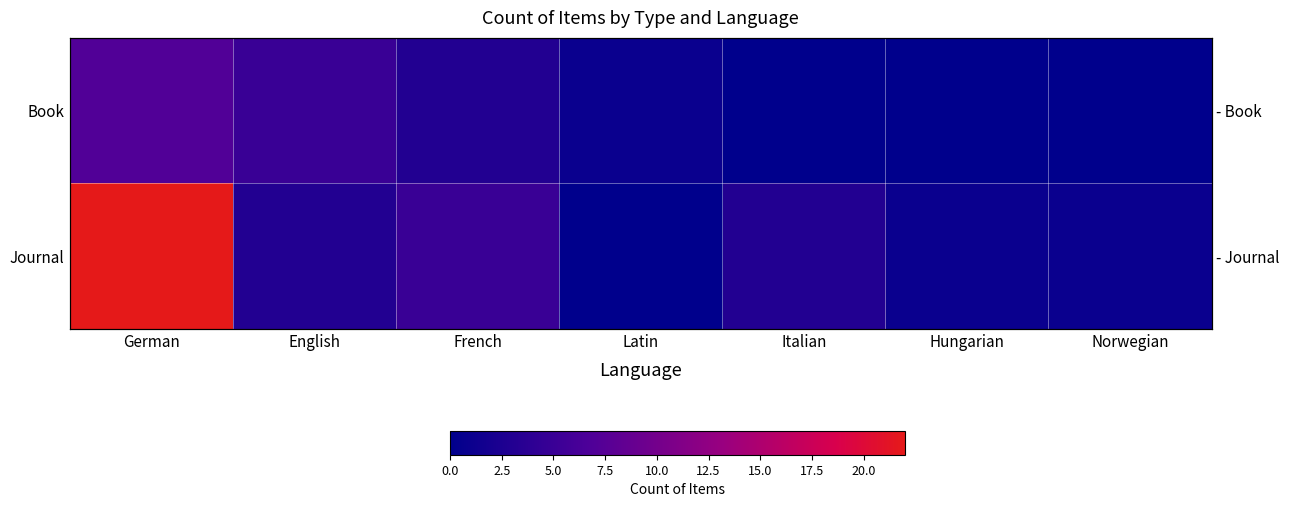

Is it true that Book equals 7 at German?

True